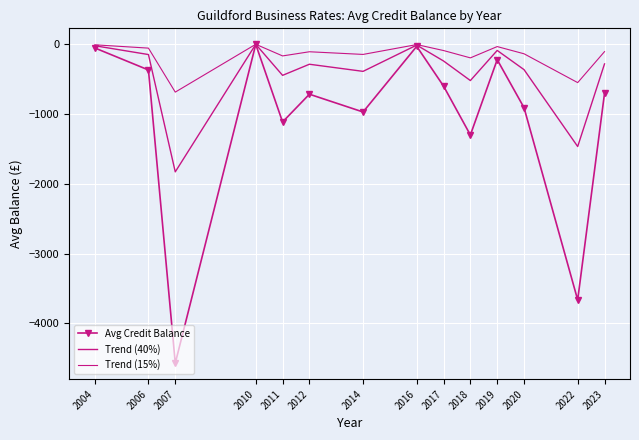

At which category does the chart reach its minimum across all series?

2007